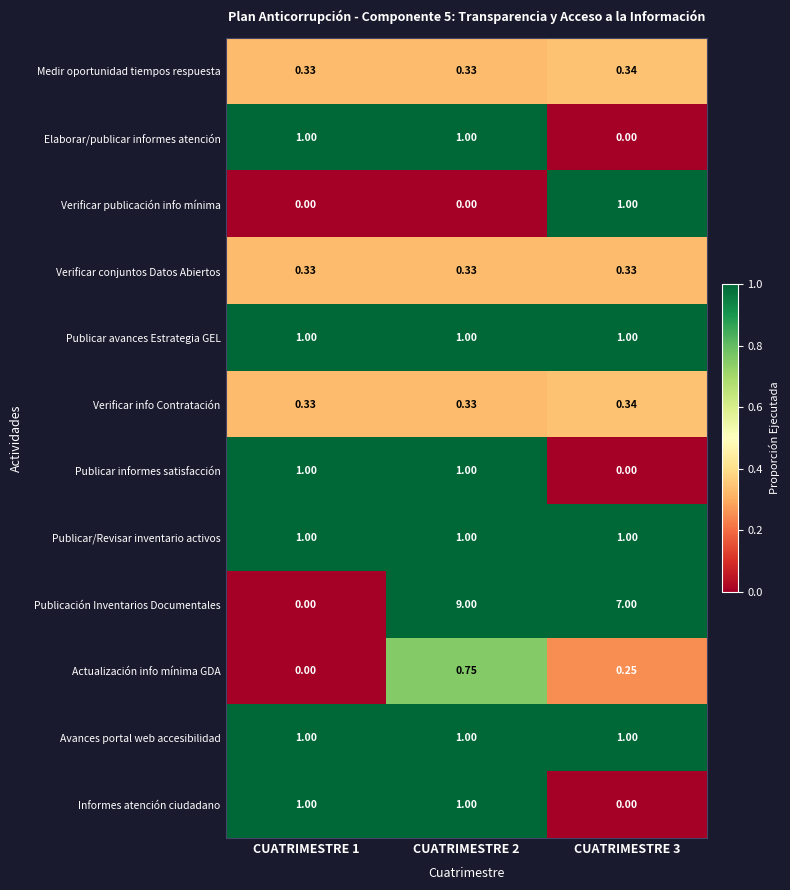

At how many categories does at least one series exceed 0?

3